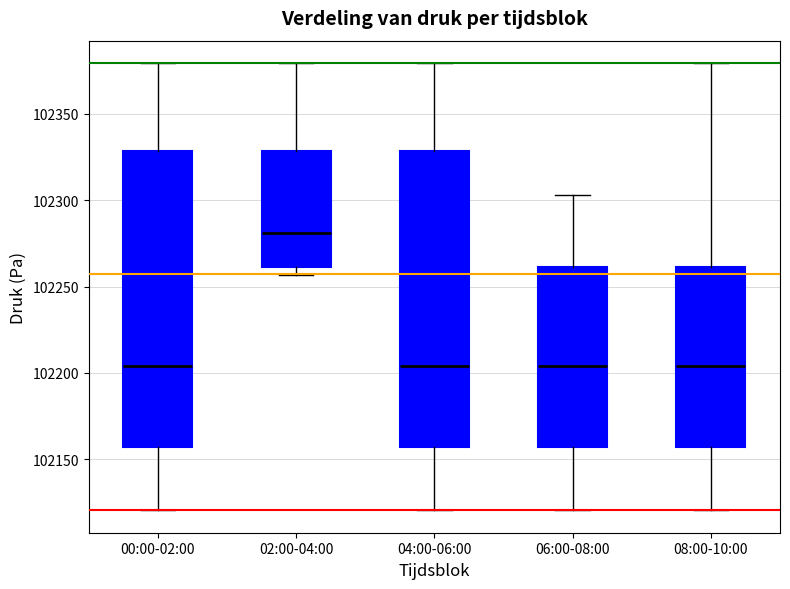

Reading left to right, read every box against the y-axis: the position of its median line, the range the box covers, and the ends of its whiskers. The values are not printed on the chart, so give them approximately, as read against the axis.

00:00-02:00: median 102205, box 102155 to 102330, whiskers 102120 to 102380
02:00-04:00: median 102280, box 102260 to 102330, whiskers 102255 to 102380
04:00-06:00: median 102205, box 102155 to 102330, whiskers 102120 to 102380
06:00-08:00: median 102205, box 102155 to 102260, whiskers 102120 to 102305
08:00-10:00: median 102205, box 102155 to 102260, whiskers 102120 to 102380